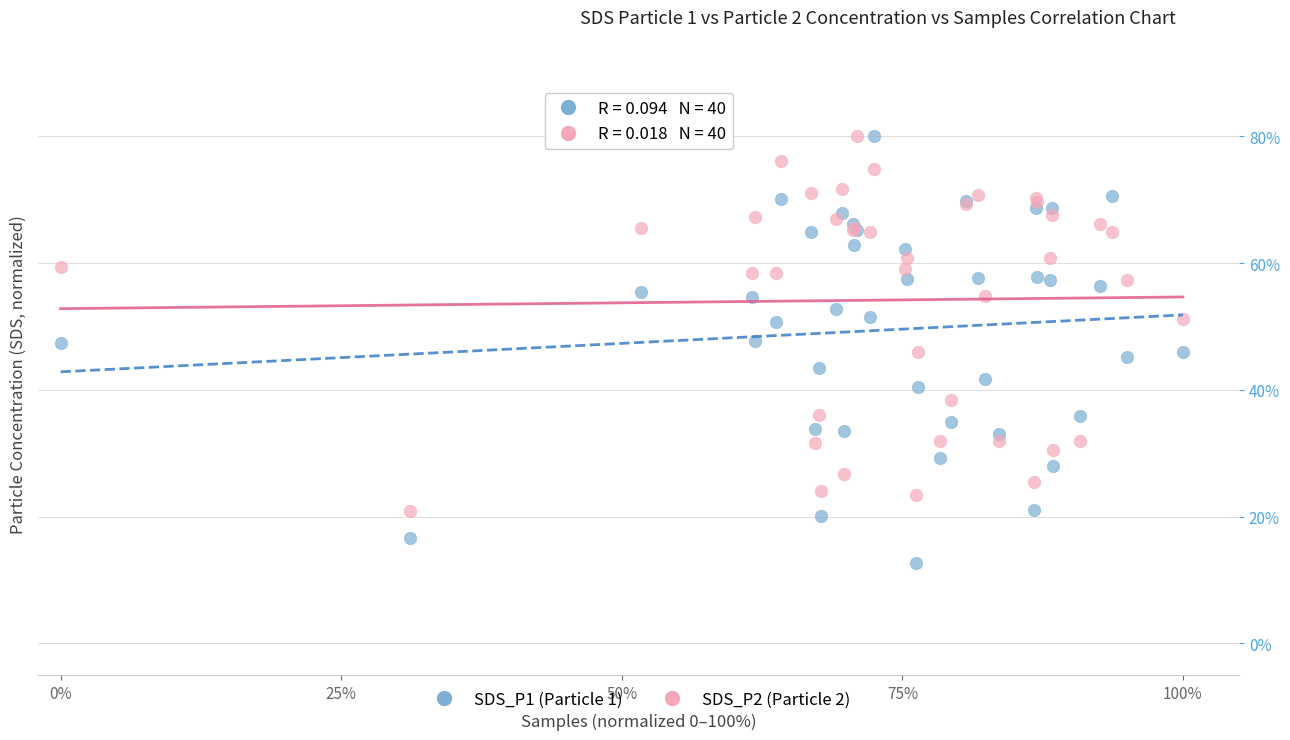

Which series reaches the minimum Y coordinate?

SDS_P1 (Particle 1)